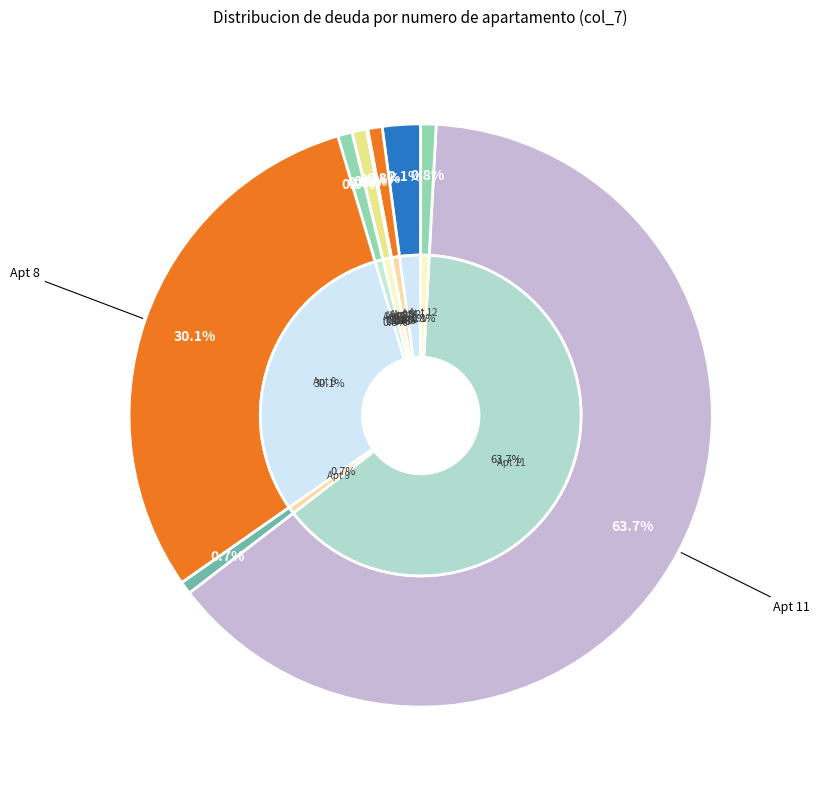

Rank the categories by value from highest to lowest.

11, 8, 1, 12, 4, 6, 2, 9, 3, 5, 7, 10